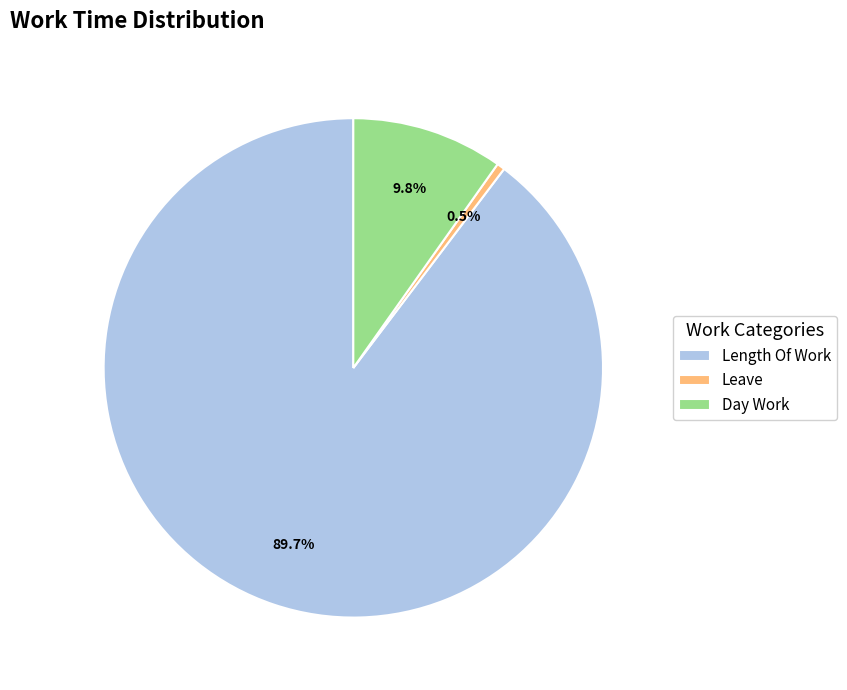

Which has a higher value, Day Work or Leave?

Day Work